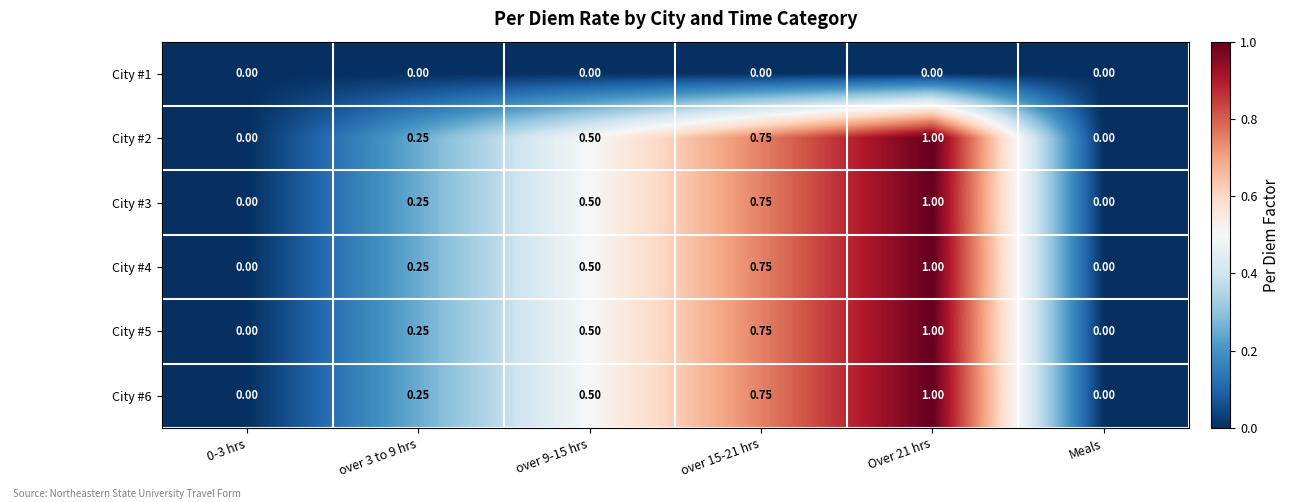

Is the value of City #5 at 0-3 hrs greater than the value of City #6 at over 9-15 hrs?

No